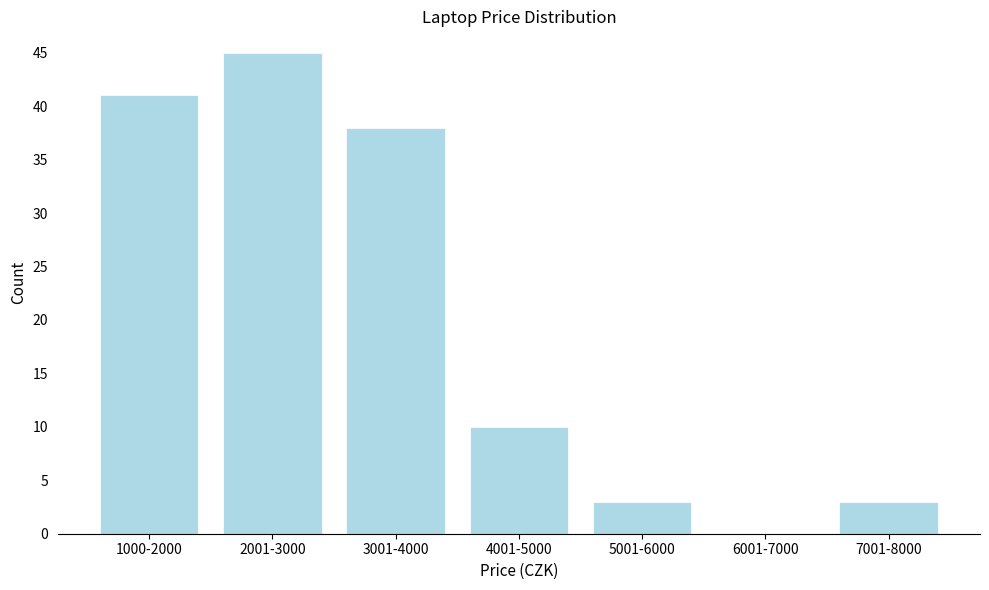

Reading left to right, list all the values displayed in this chart.

1000-2000=41	2001-3000=45	3001-4000=38	4001-5000=10	5001-6000=3	6001-7000=0	7001-8000=3